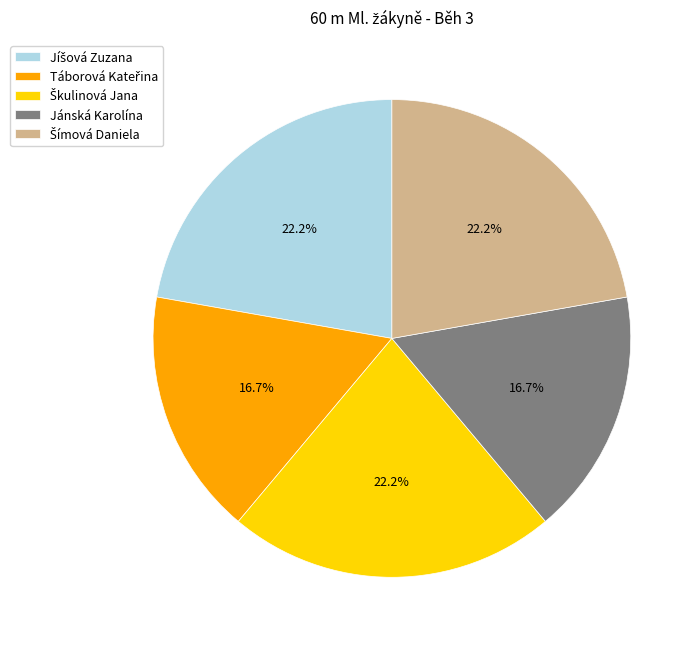

Is Jánská Karolína the majority of the pie?

No